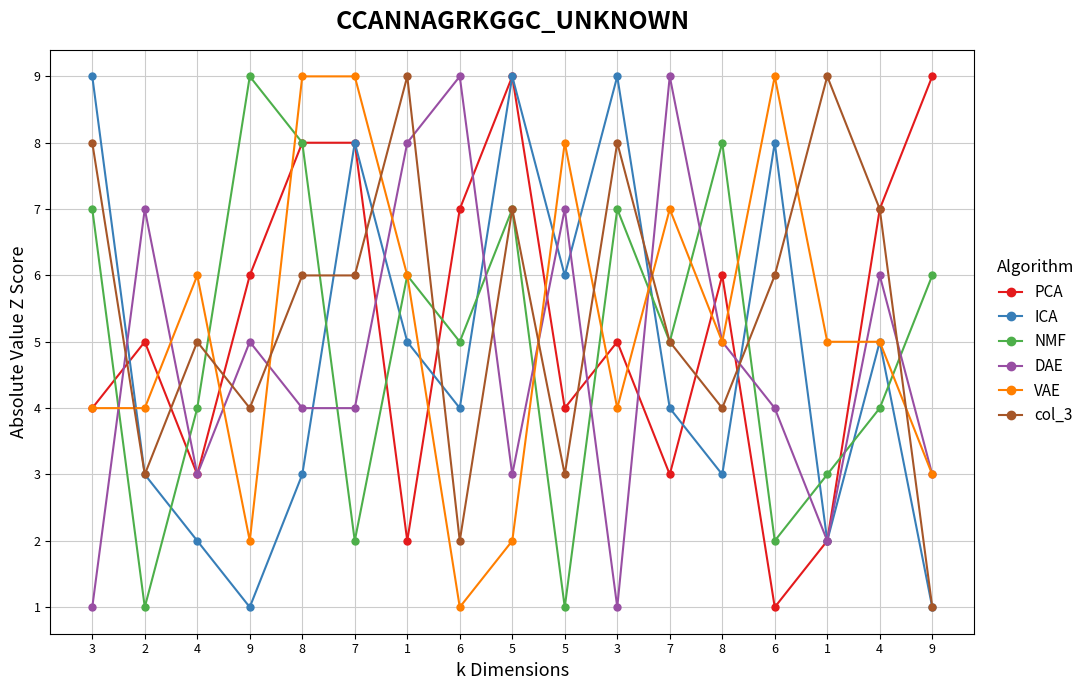

What is the label of the 9th point from the left?

5